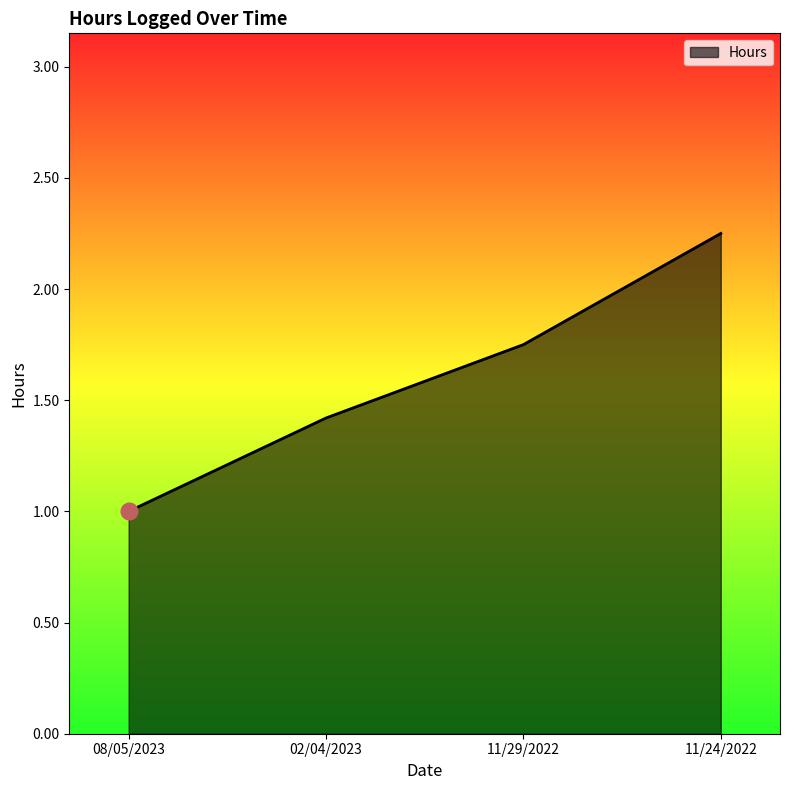

Which category has the lowest value across all series?

08/05/2023